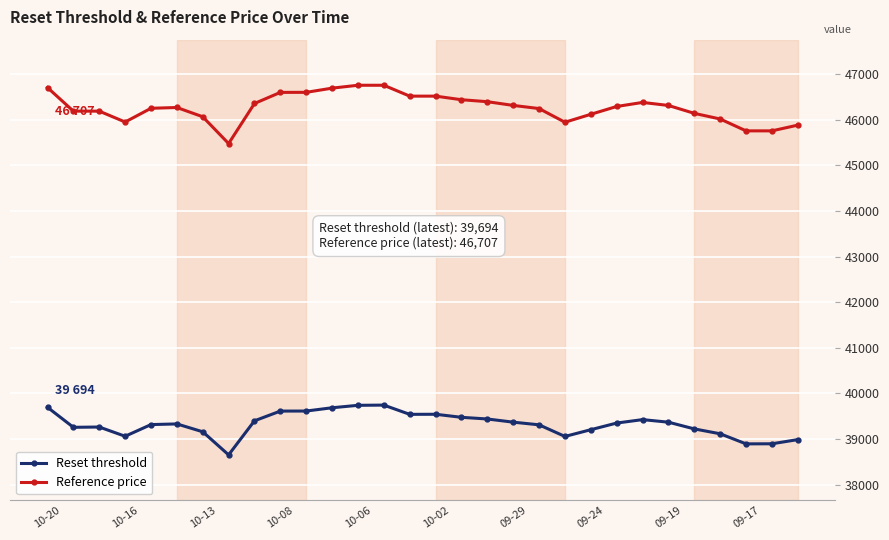

In Reset threshold, how many points are lower than both neighbors (excluding endpoints)?

6